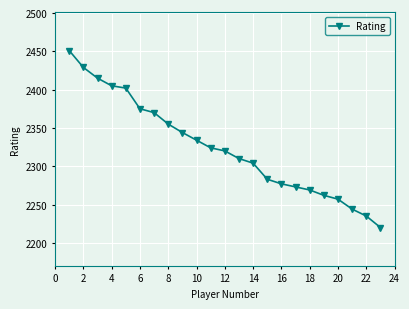

What is the smallest value displayed?

2220